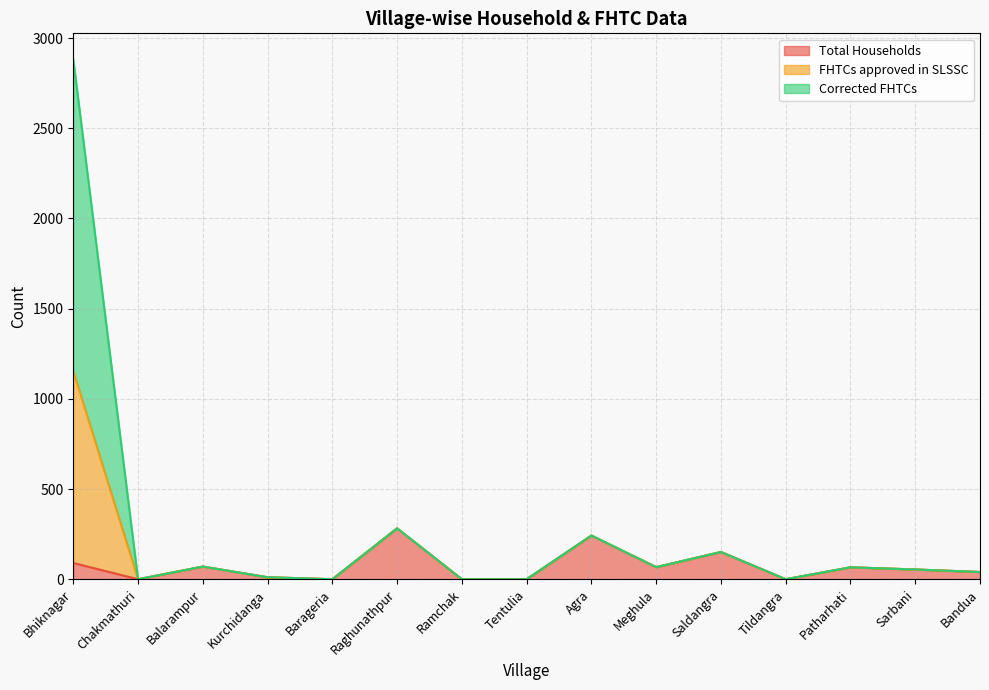

At which label does FHTCs approved in SLSSC first exceed 54?

Bhiknagar